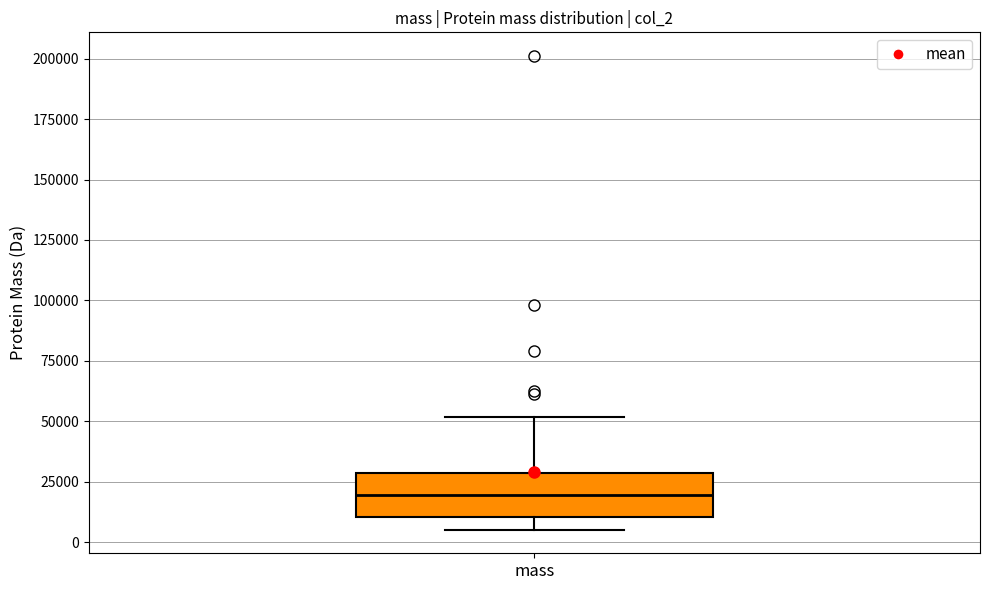

Transcribe this box plot: give where the median line is, the range the box spans, and where the two whiskers end, as read against the y-axis. The values are not printed on the chart, so give them approximately, as read against the axis.

median 20000, box 10000 to 30000, whiskers 5000 to 50000